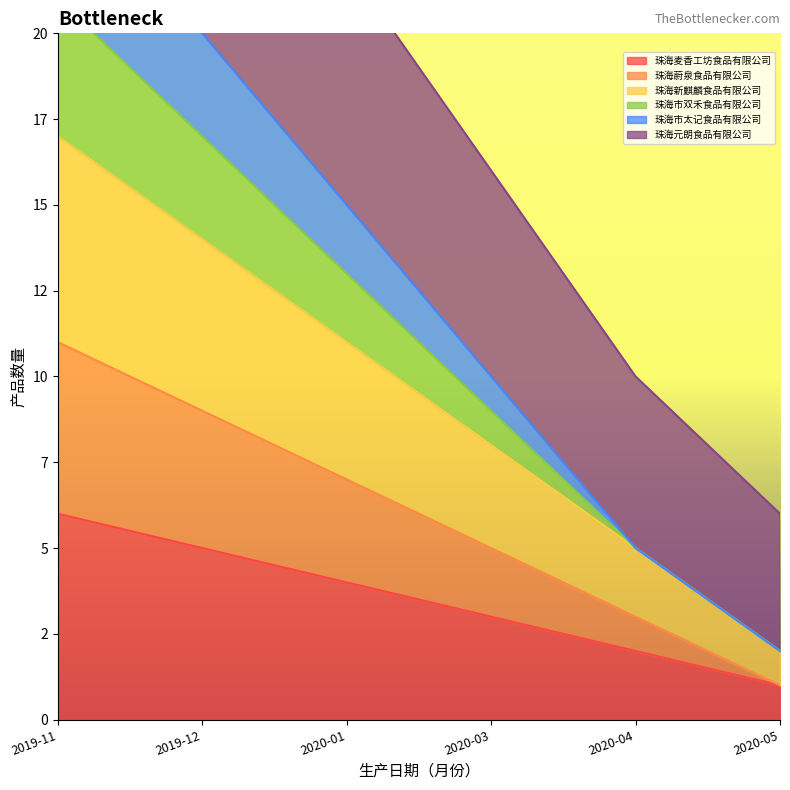

The value of 珠海麦香工坊食品有限公司 at 2020-03 is 3. True or false?

True